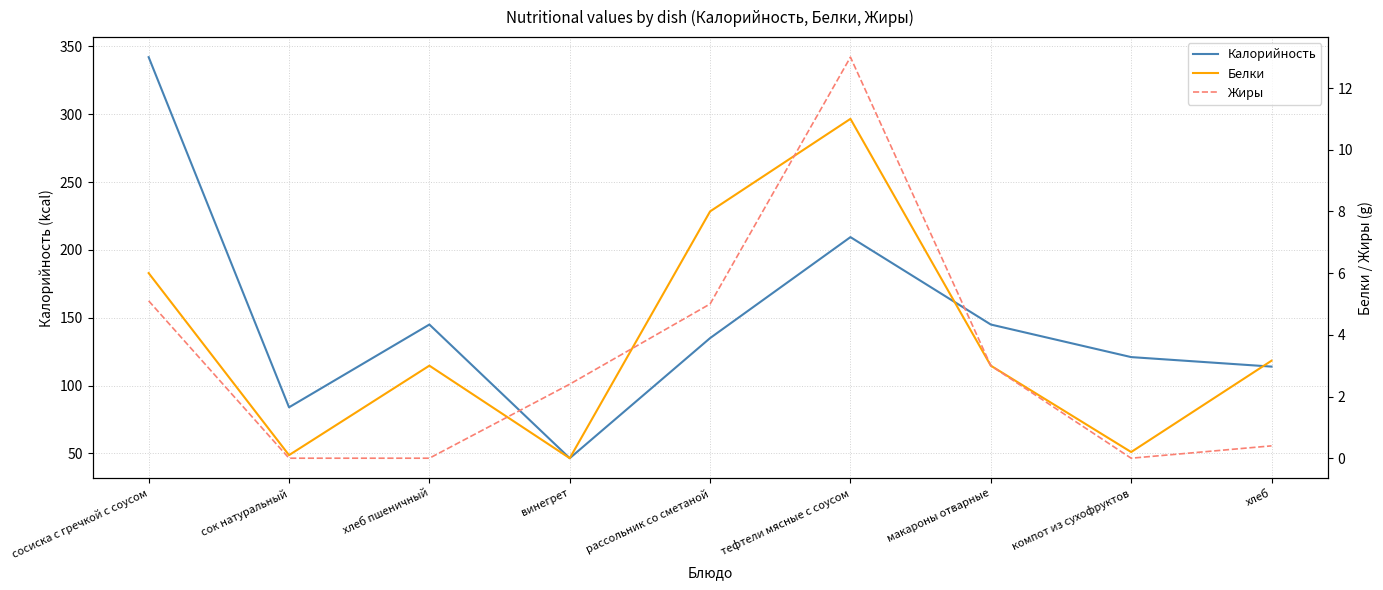

True or false: Жиры and Калорийность intersect in this chart.

False